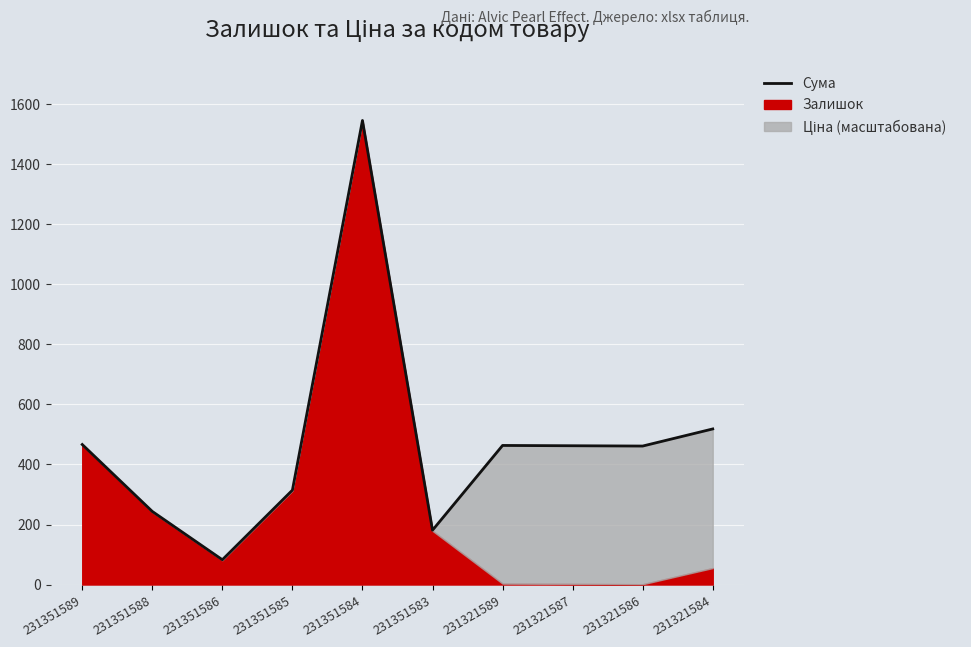

What is the greatest value displayed?

1546.6